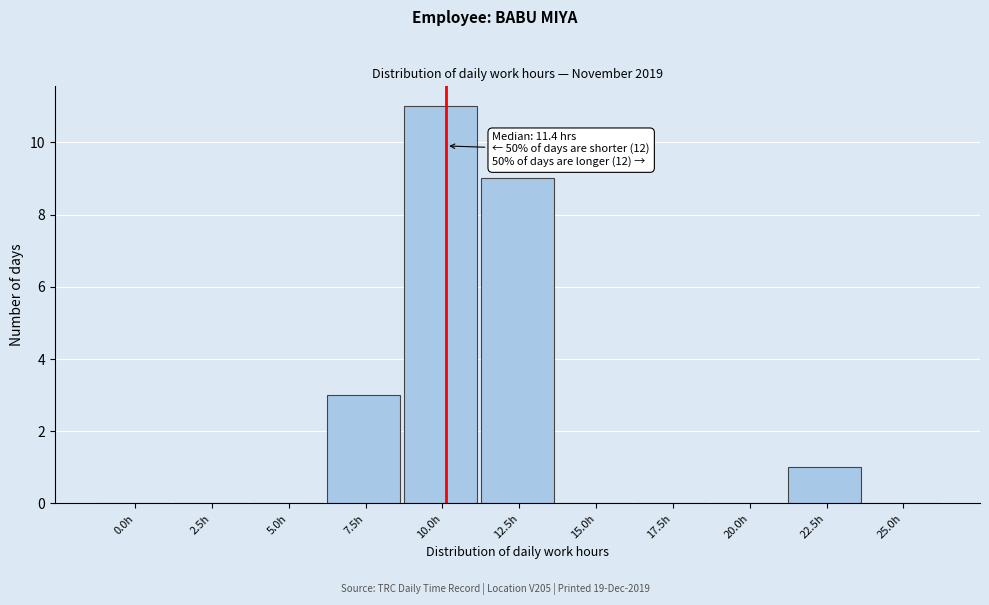

Reading left to right, list all the values displayed in this chart.

0.0h=0	2.5h=0	5.0h=0	7.5h=3	10.0h=11	12.5h=9	15.0h=0	17.5h=0	20.0h=0	22.5h=1	25.0h=0